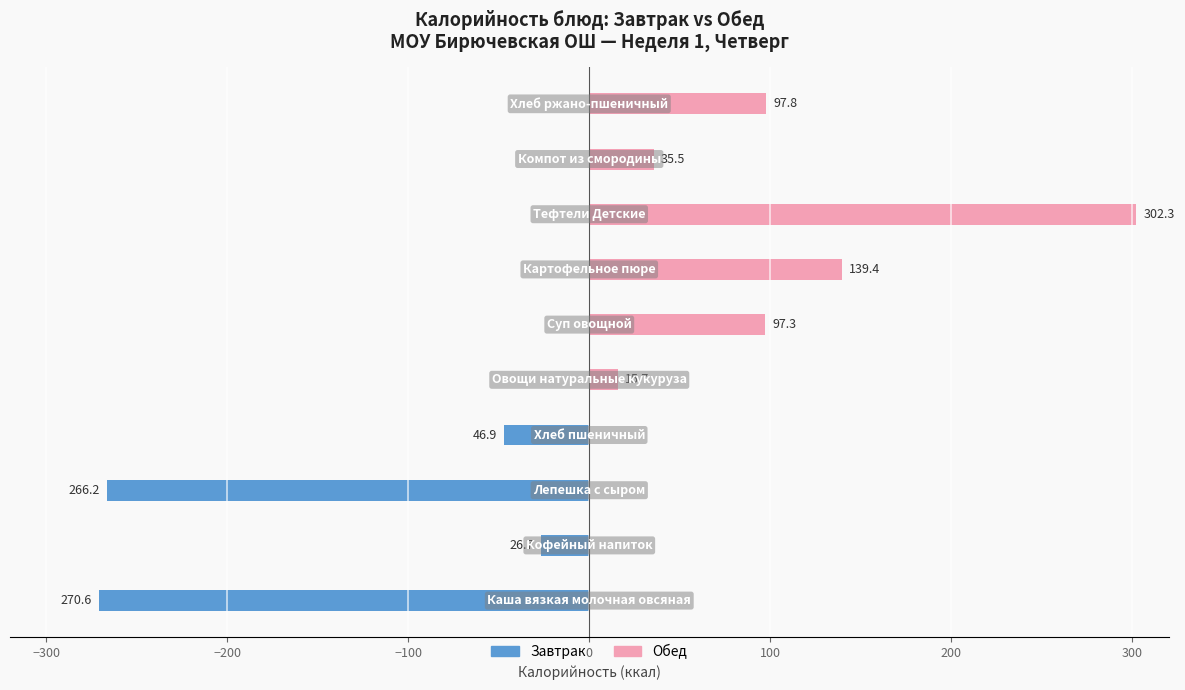

How many distinct data groups are displayed?

2